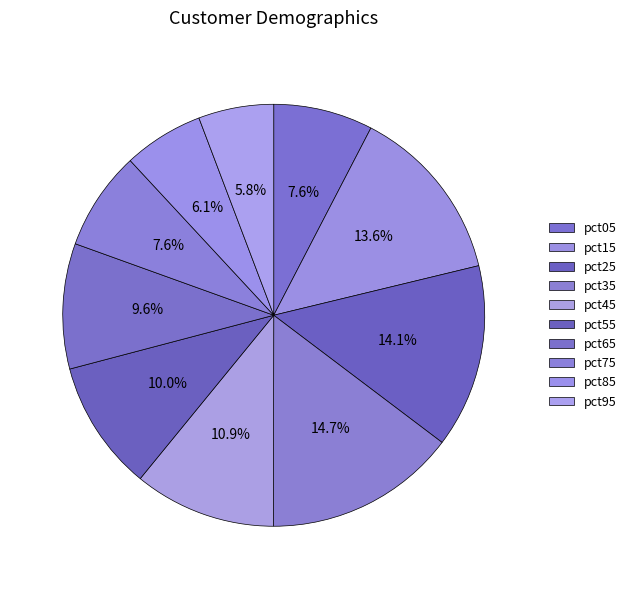

Count the number of slices in the pie.

10